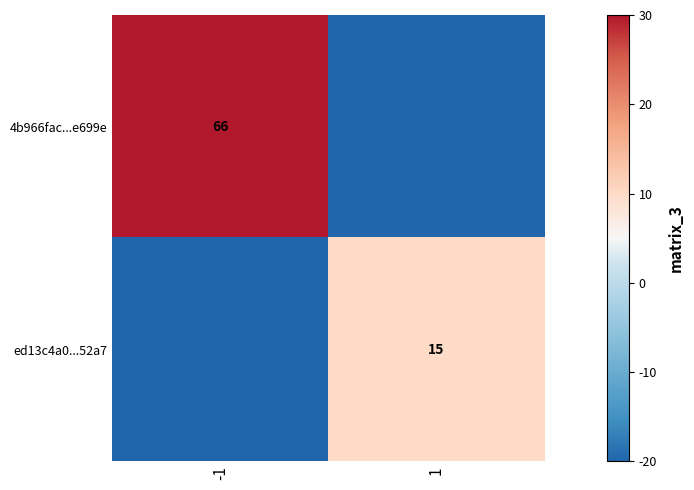

What is the difference between the highest and lowest values at -1?

50